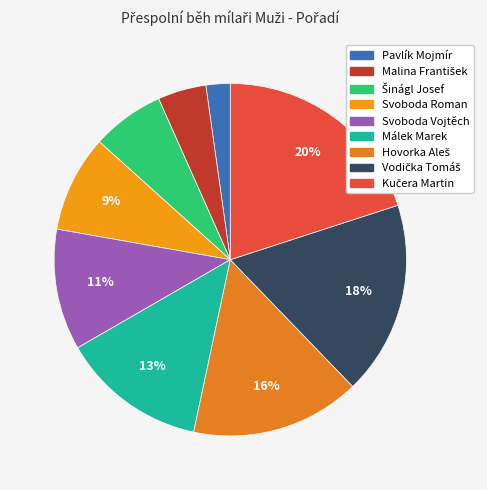

How many slices are in this pie chart?

9